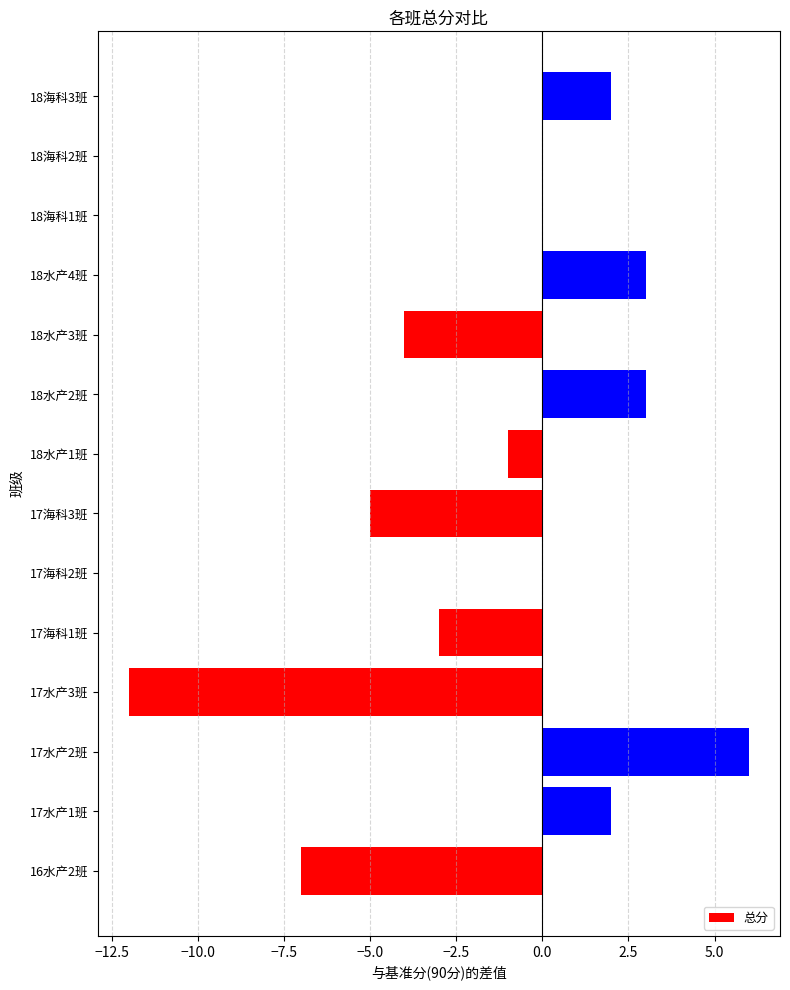

Is it true that the value at 18水产4班 is 1?

False